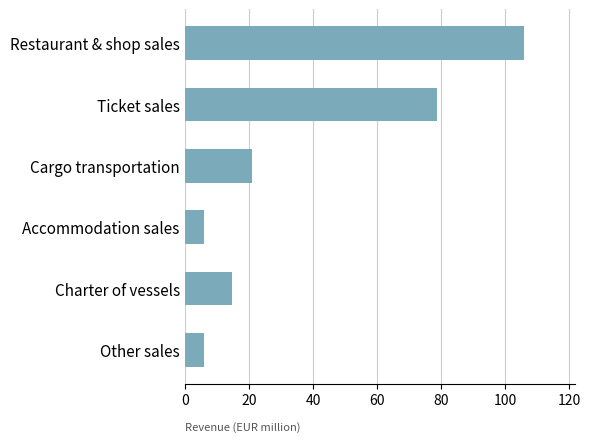

What is the change in value from Restaurant & shop sales to Ticket sales?

-27.3